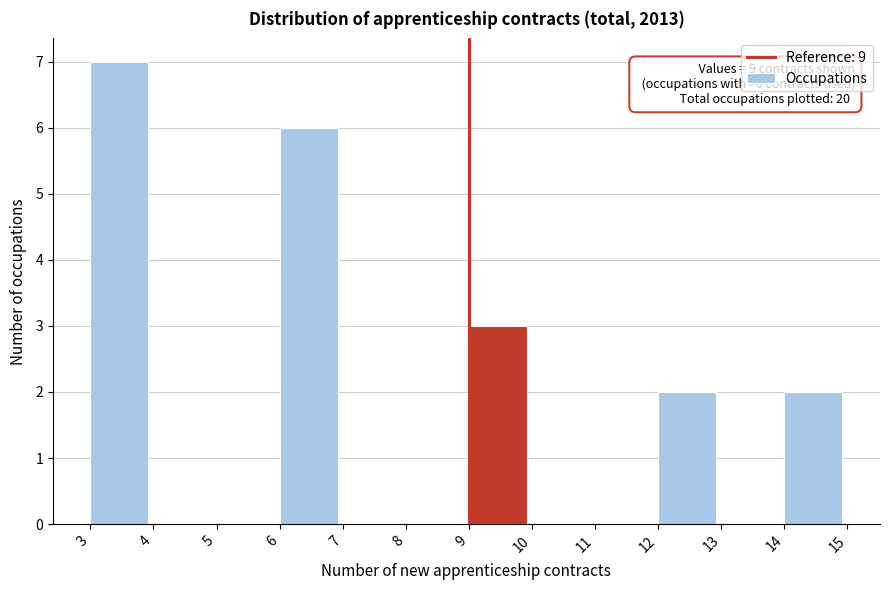

Which range on the x-axis has the tallest bar?

3 to 4